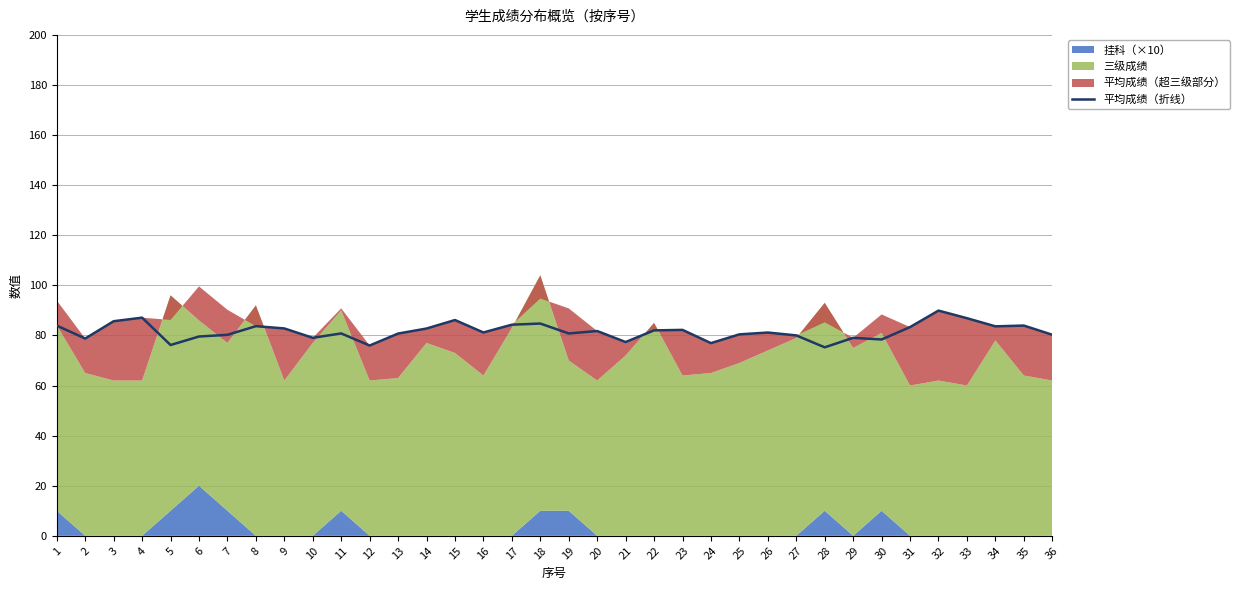

Reading left to right, extract all data points from this chart.

83.9	78.8	85.7	87.1	76.2	79.6	80.2	83.7	82.8	79.1	80.8	76.0	80.7	82.8	86.1	81.2	84.3	84.7	80.8	81.8	77.4	82.0	82.2	76.9	80.4	81.2	80.0	75.3	79.1	78.4	83.3	89.9	86.9	83.6	83.9	80.3